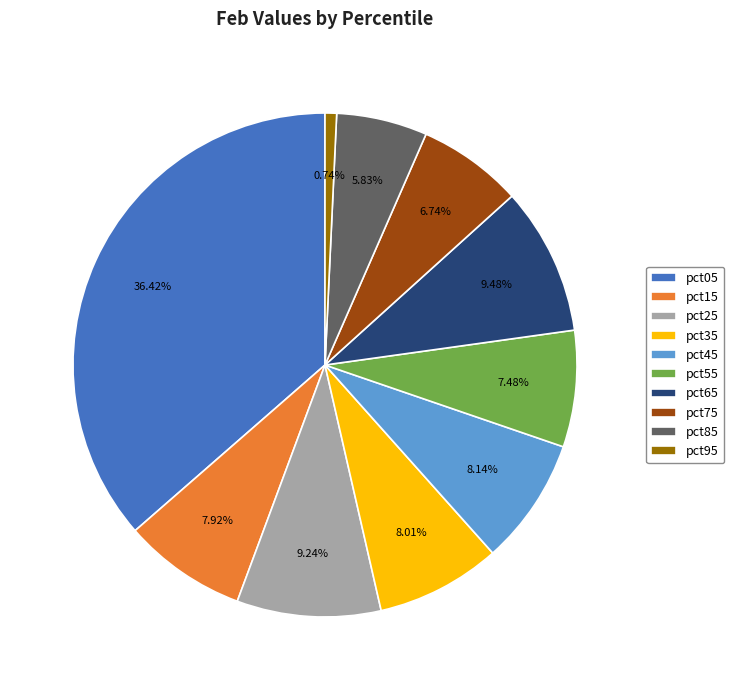

Does pct55 represent more than half of the total?

No